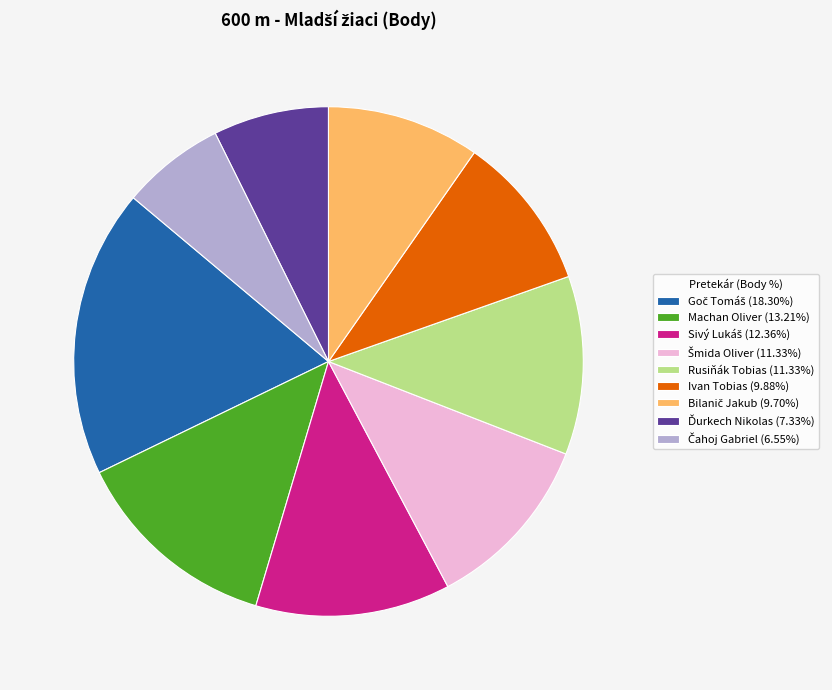

Does any single category account for the majority?

No